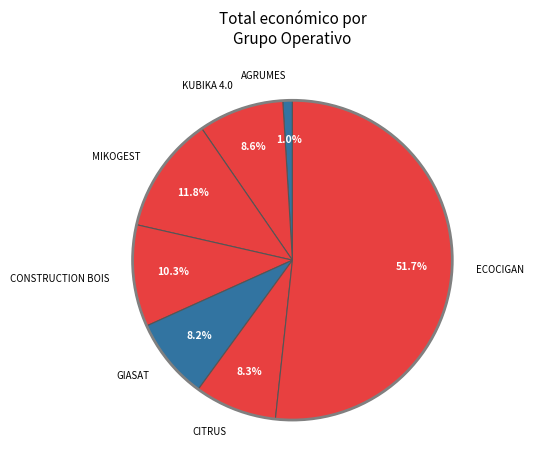

How many slices are in this pie chart?

7